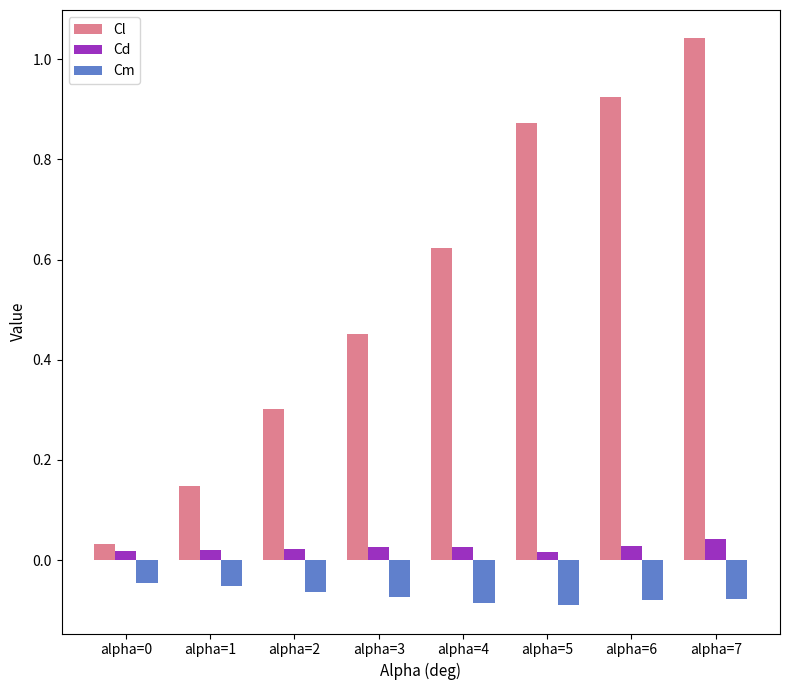

At alpha=6, list the series in order from smallest to largest.

Cm, Cd, Cl